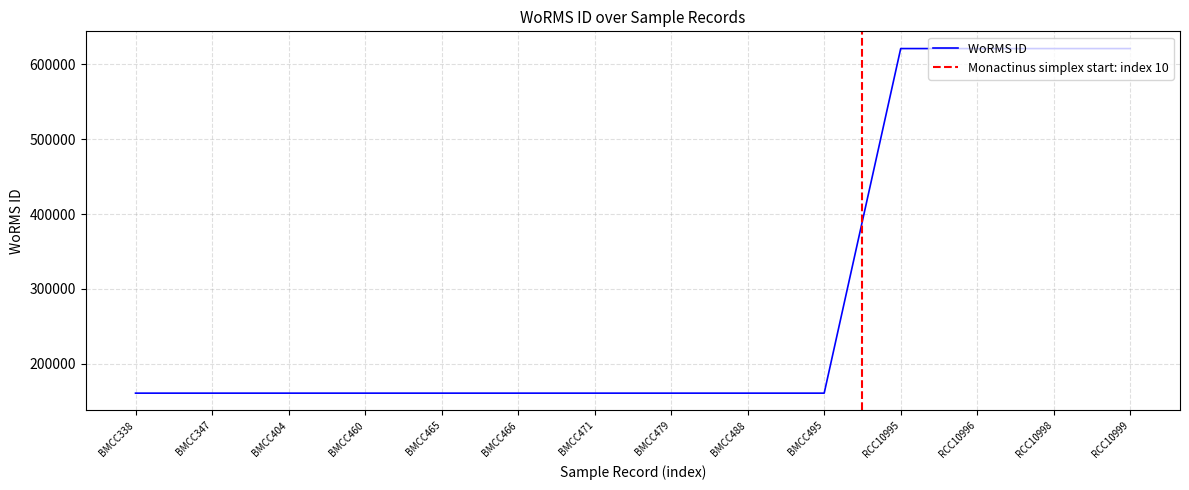

Does the chart display data point markers on the line(s)?

No